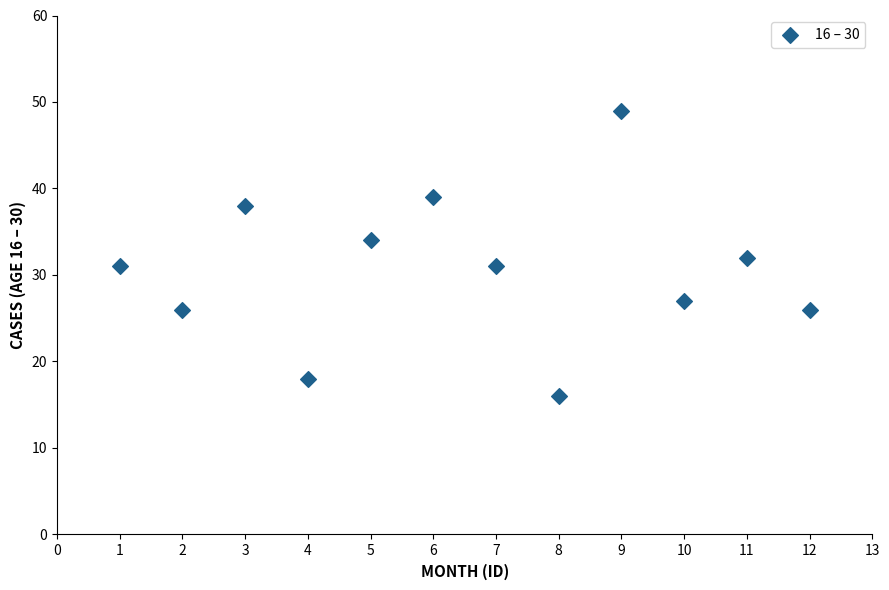

What is the range of Y values (max minus min)?

33